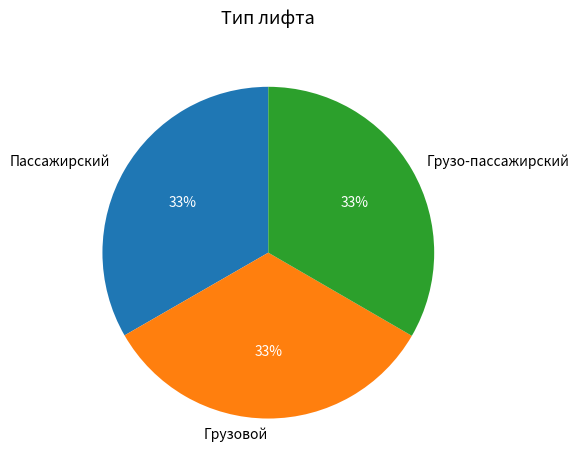

The Грузо-пассажирский slice represents 33% of the pie. True or false?

True